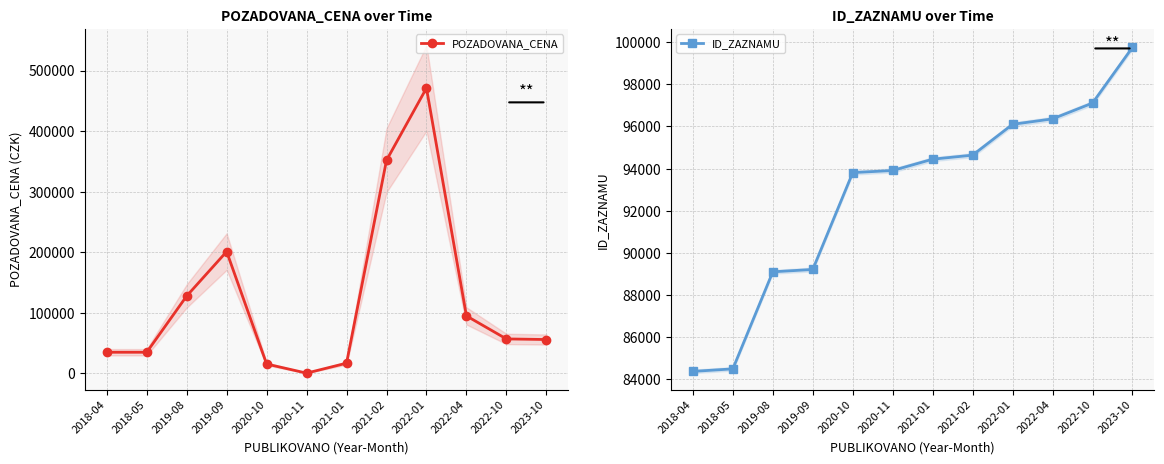

Which series has the largest total across all categories?

POZADOVANA_CENA